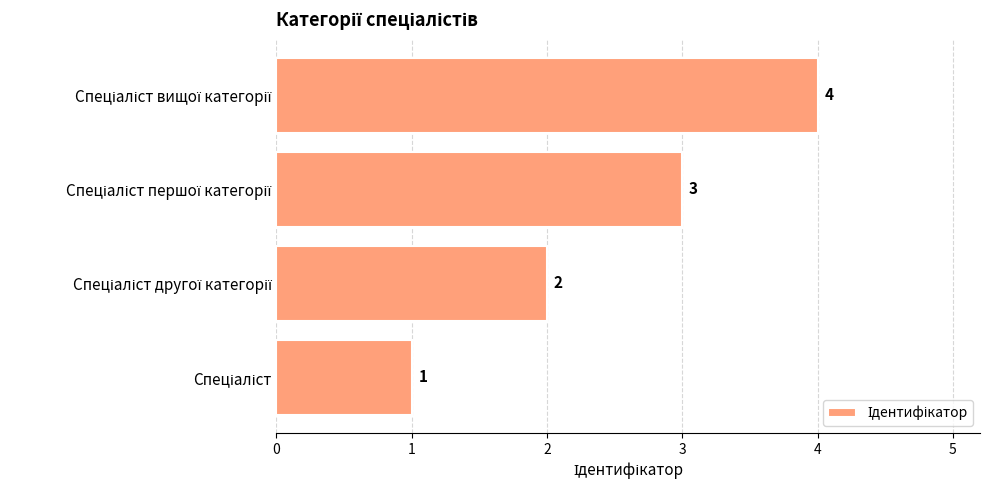

What is the smallest value displayed?

1